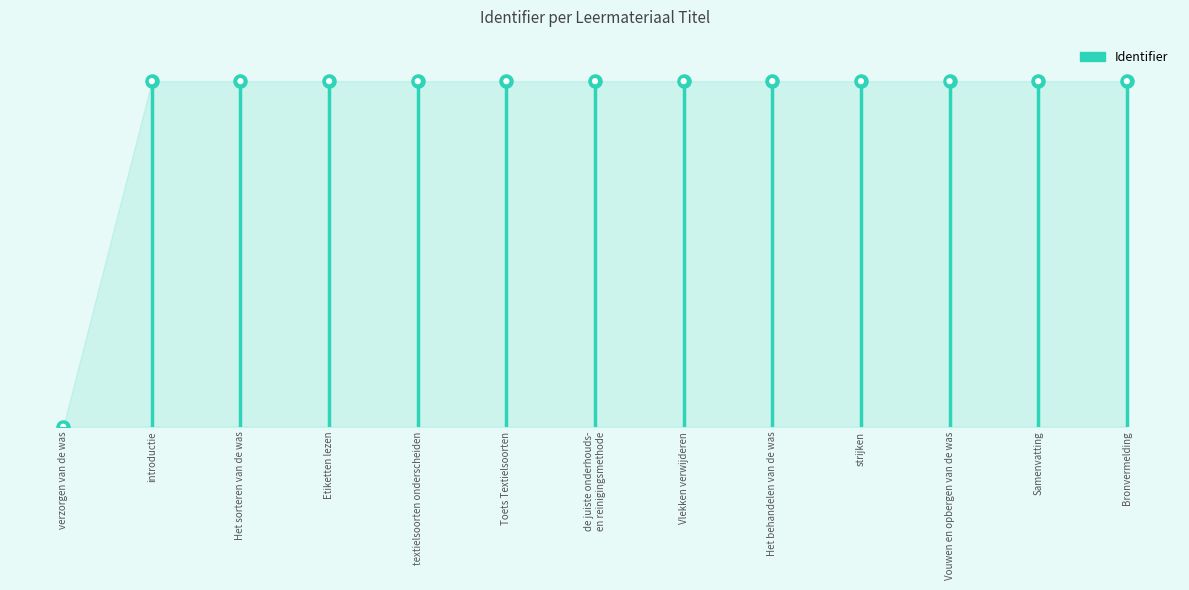

What is the change in value from Etiketten lezen to Samenvatting?

+49